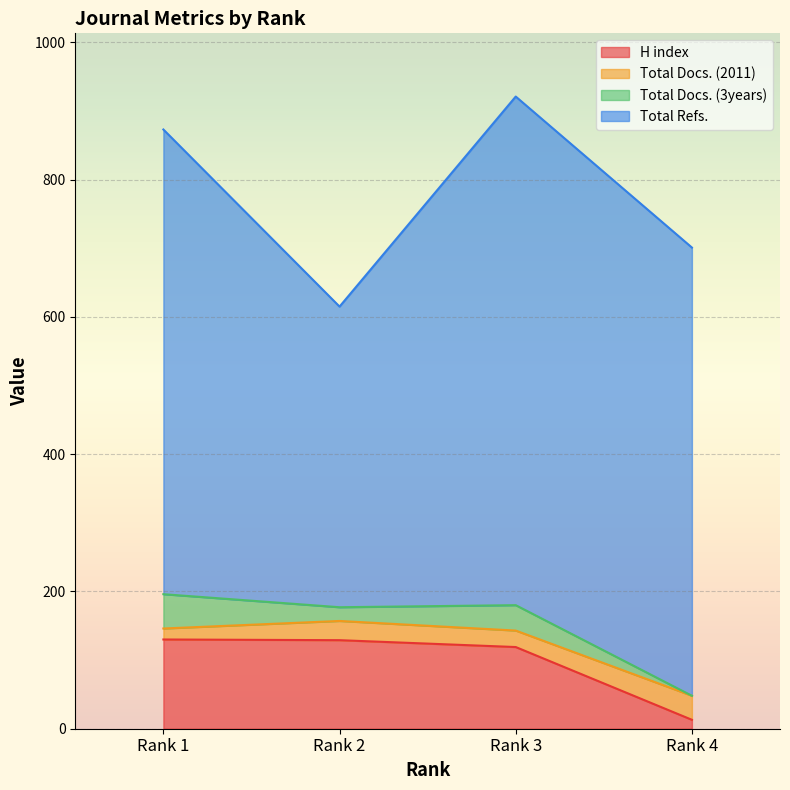

How many data points in Total Refs. are less than 677?

2